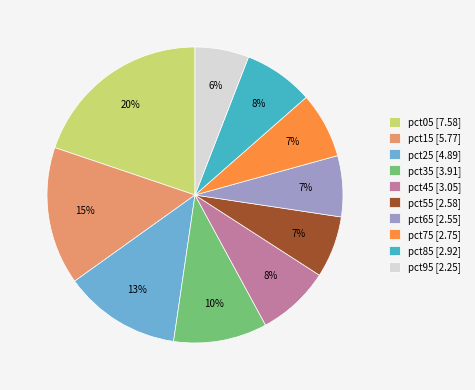

Do pct35 [3.91] and pct15 [5.77] together represent more than half of the pie?

No